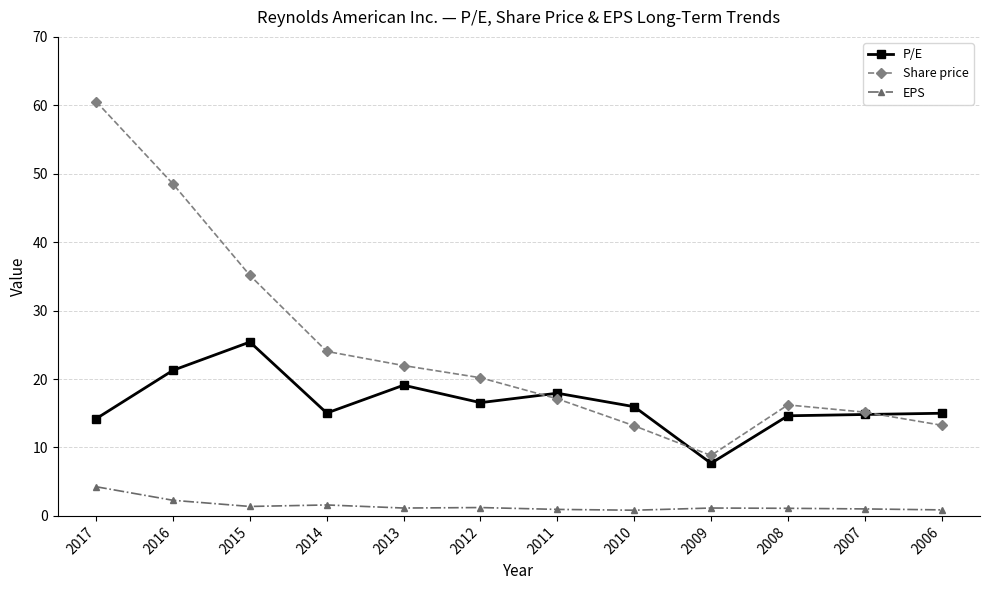

Is the value of EPS at 2015 greater than the value of P/E at 2012?

No